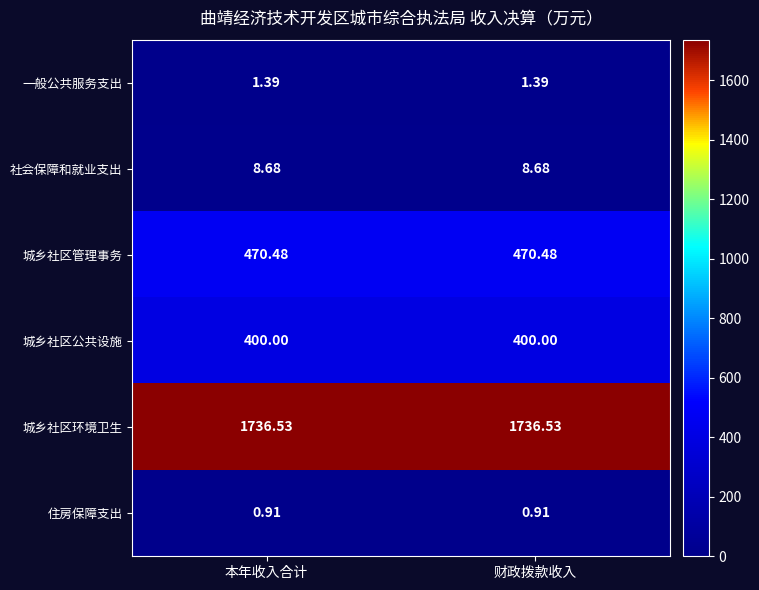

Rank the series at 财政拨款收入 from lowest to highest value.

住房保障支出, 一般公共服务支出, 社会保障和就业支出, 城乡社区公共设施, 城乡社区管理事务, 城乡社区环境卫生